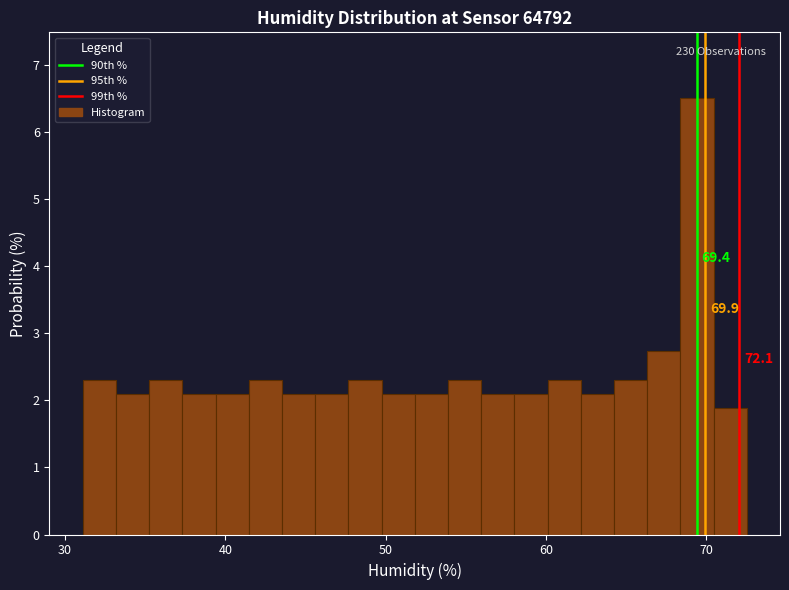

Read against the x-axis, roughly where is the centre of the tallest bar?

69